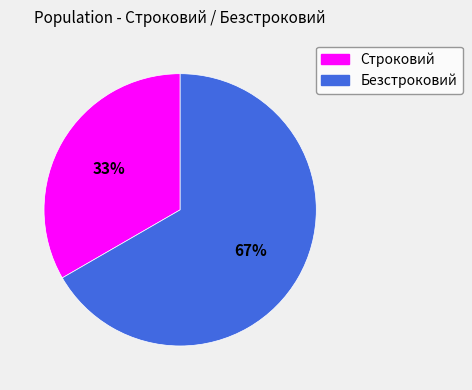

What percentage is the Безстроковий slice, to the nearest percent?

67%